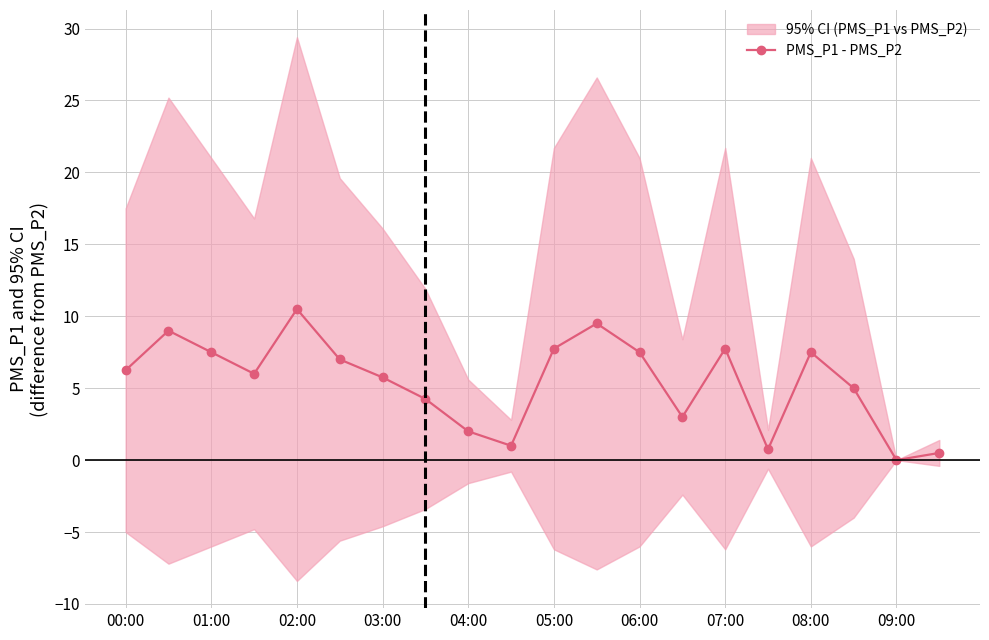

Does the chart display data point markers on the line(s)?

Yes